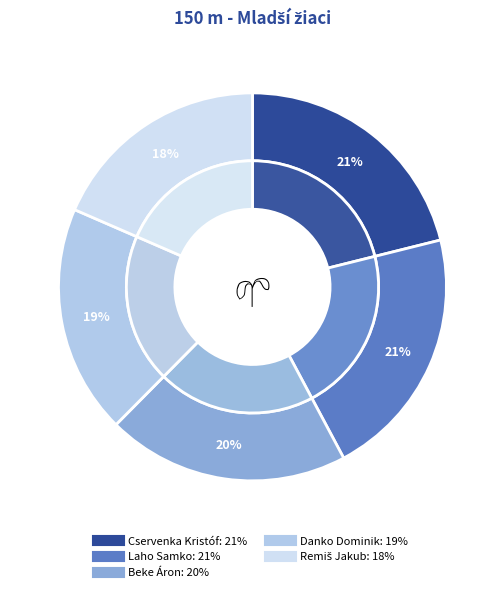

Count the number of slices in the pie.

5